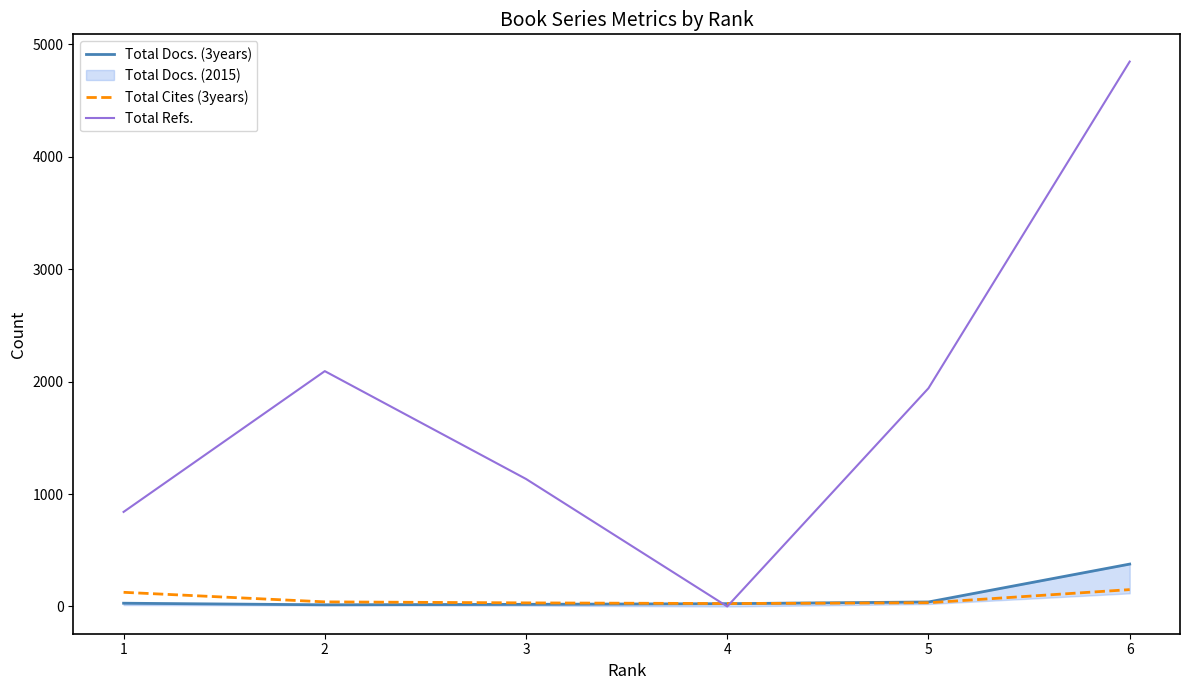

True or false: Total Refs. and Total Cites (3years) intersect in this chart.

True